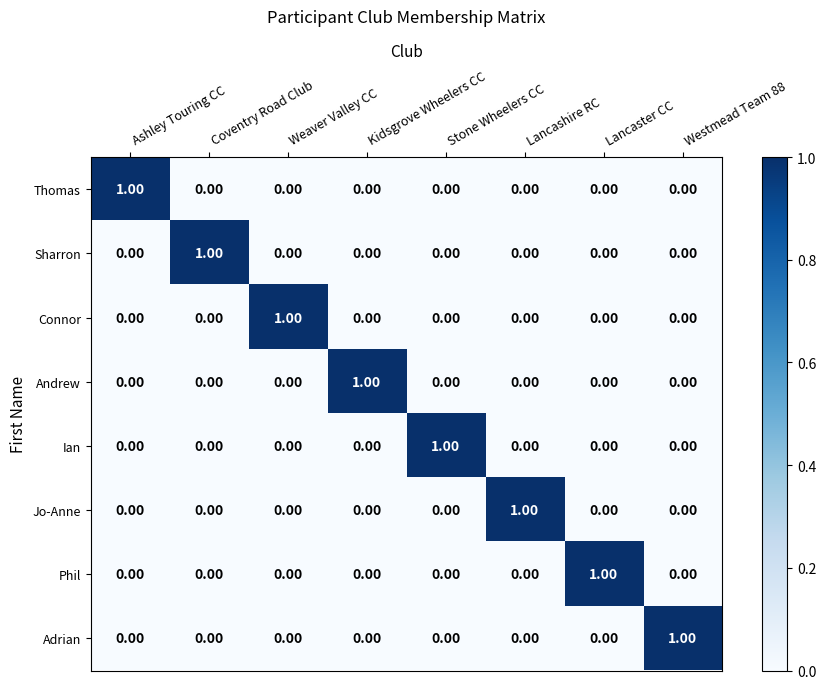

At which label does Ian reach its peak?

Stone Wheelers CC